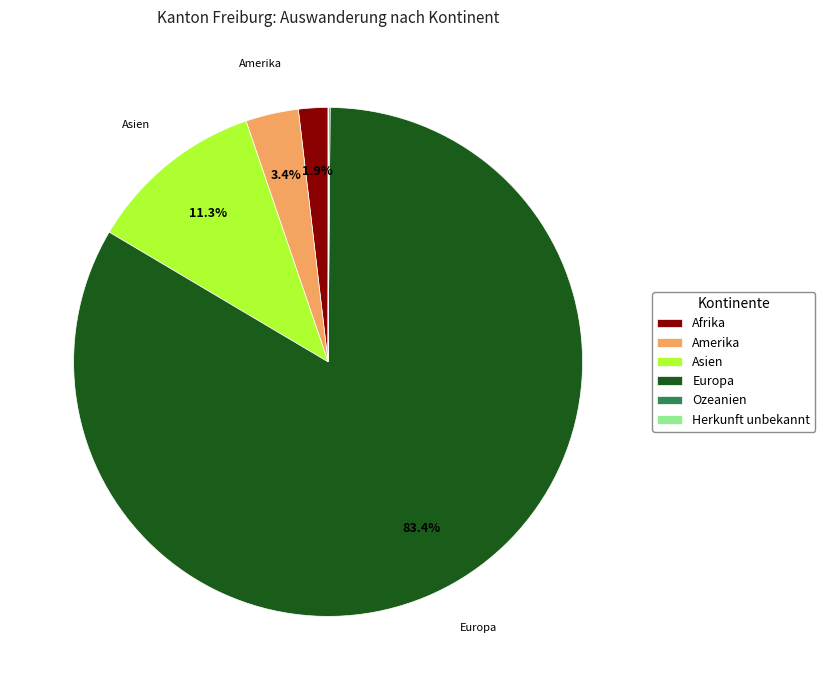

Which slice represents more than half of the pie?

Europa